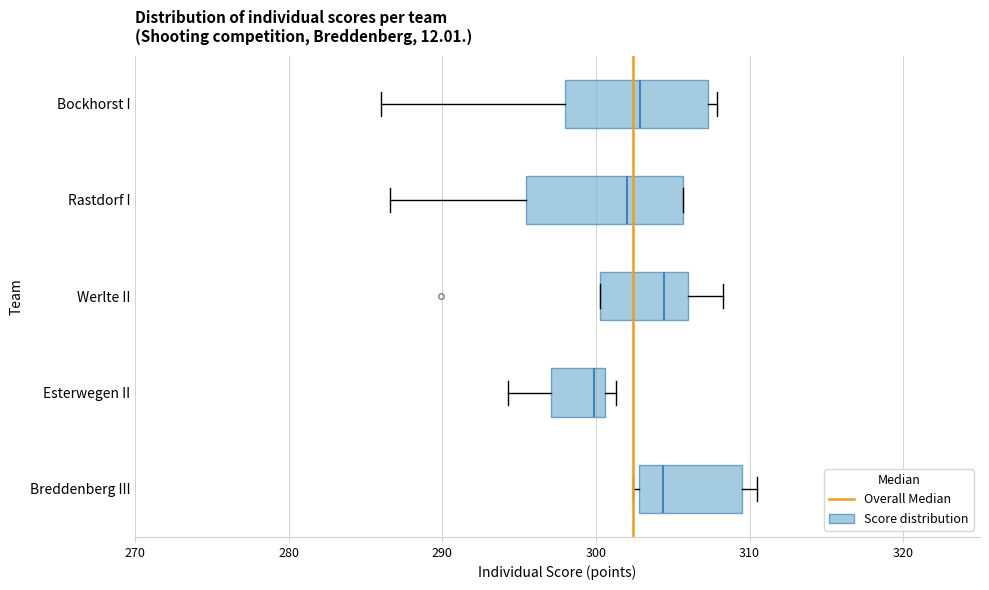

Which box's median line is the furthest to the left?

Esterwegen II